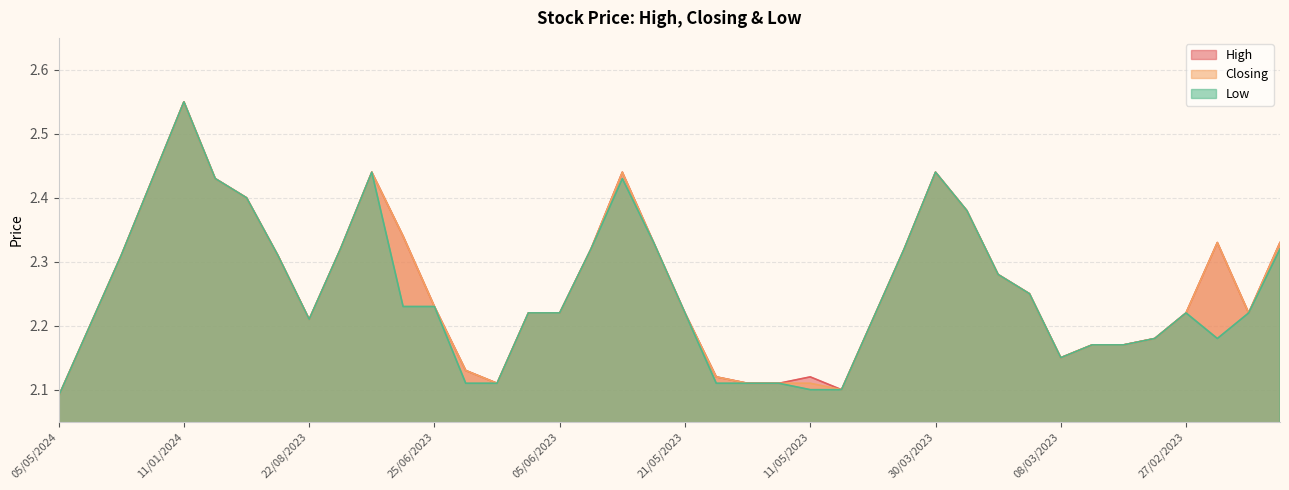

True or false: Low and Closing cross at least once.

False